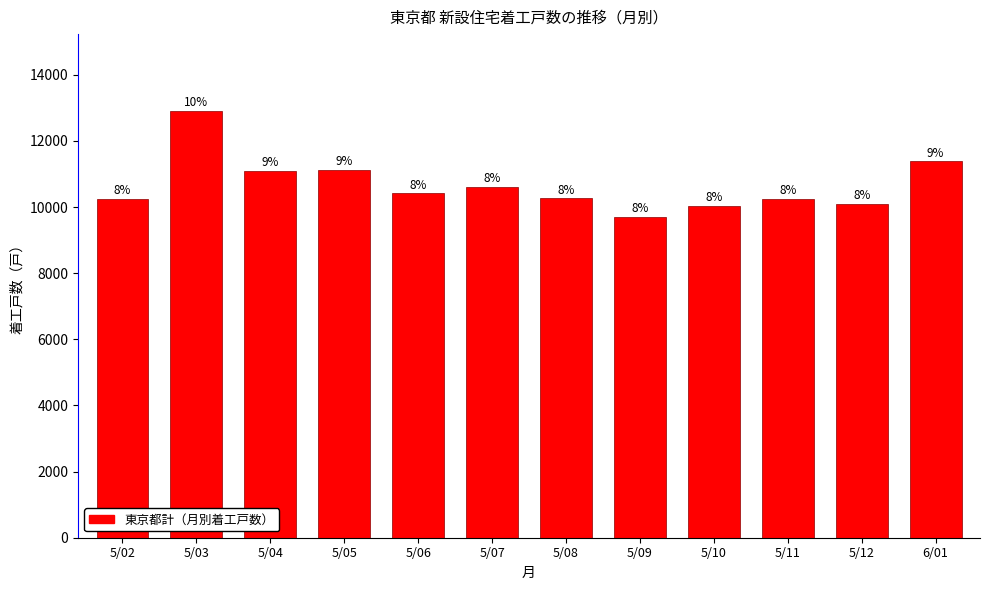

How many bars are there in total?

12